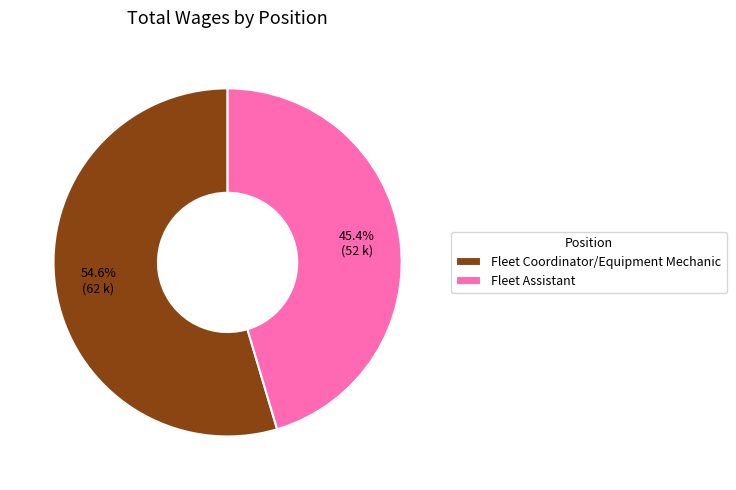

To the nearest percent, what is the difference between the largest and smallest slice percentages?

9%